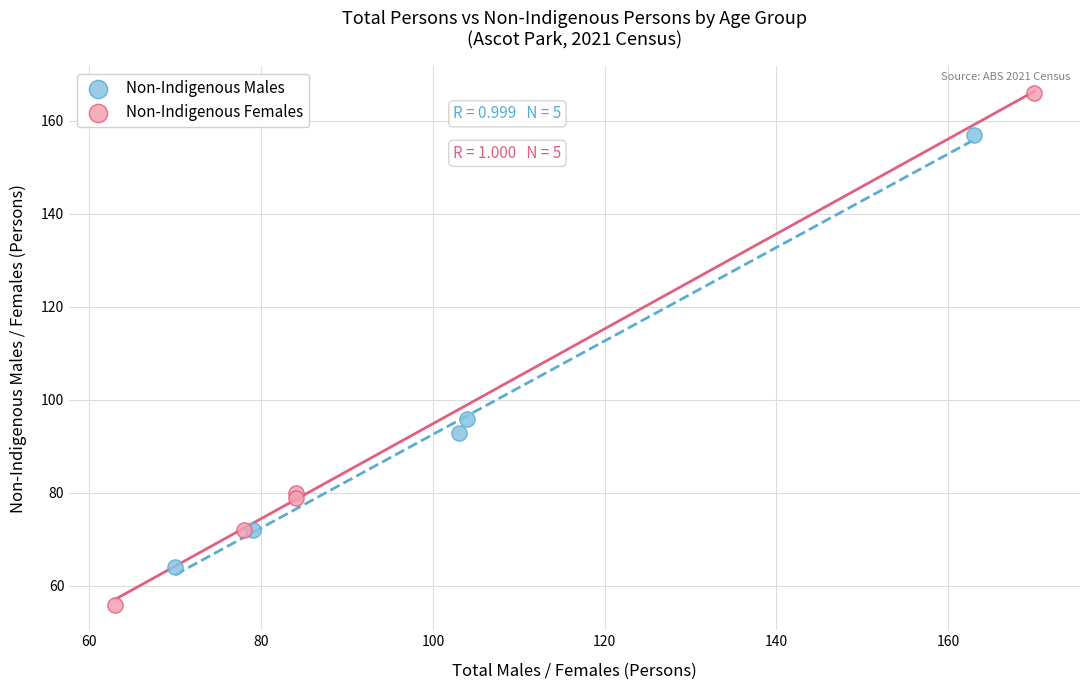

Which series reaches the maximum Y coordinate?

Non-Indigenous Females